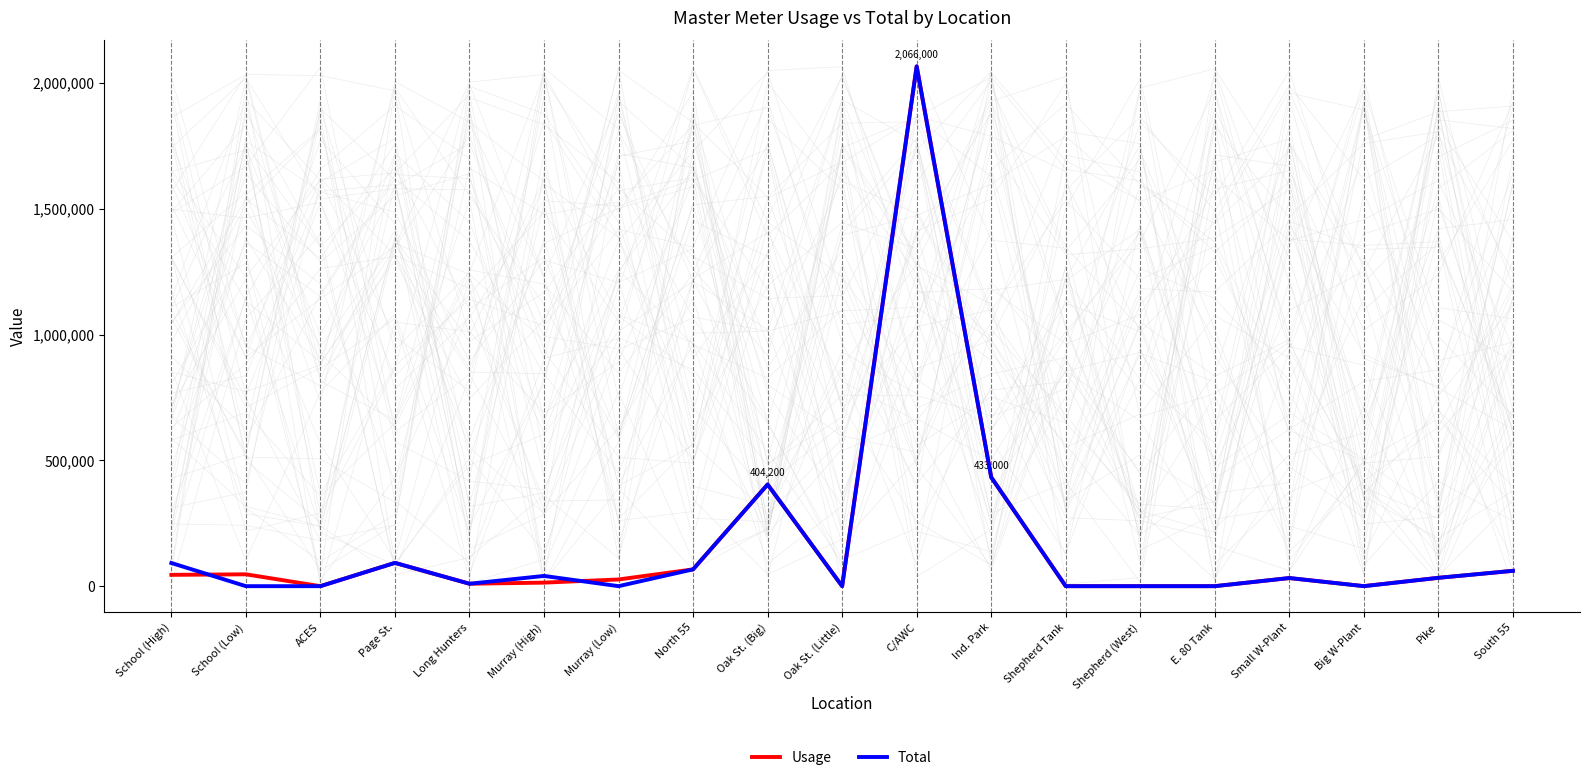

In Usage, how many points are higher than both neighbors (excluding endpoints)?

5